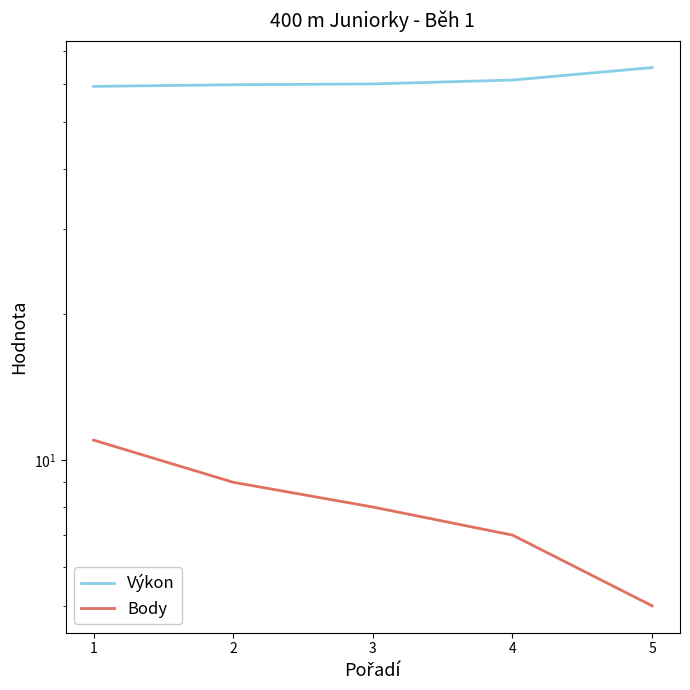

Reading left to right, what are all the values shown in this chart?

Výkon: 1=59.2	2=59.7	3=59.9	4=61.0	5=64.7
Body: 1=11.0	2=9.0	3=8.0	4=7.0	5=5.0